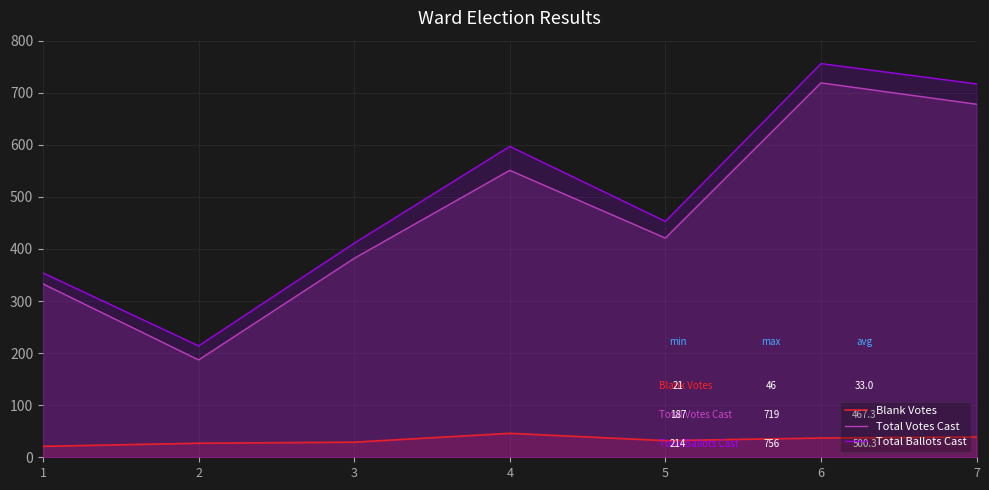

How many distinct data groups are displayed?

3